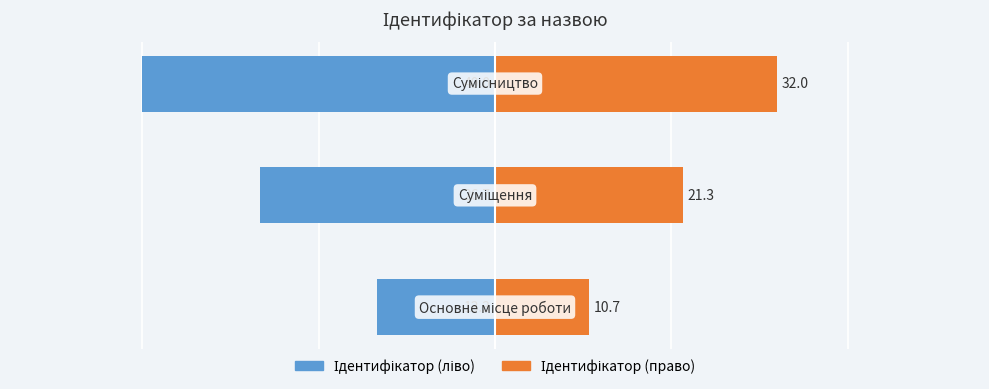

Rank the series by their average value, from lowest to highest.

Ідентифікатор (ліво), Ідентифікатор (право)